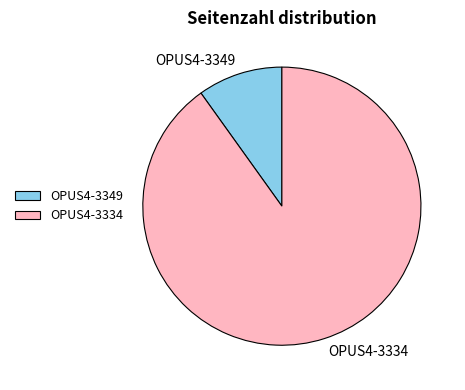

Which category accounts for the majority?

OPUS4-3334